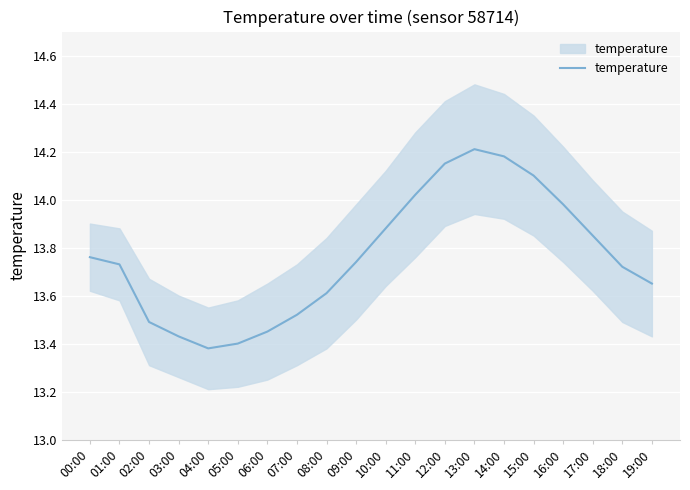

Count the number of categories in the chart.

20